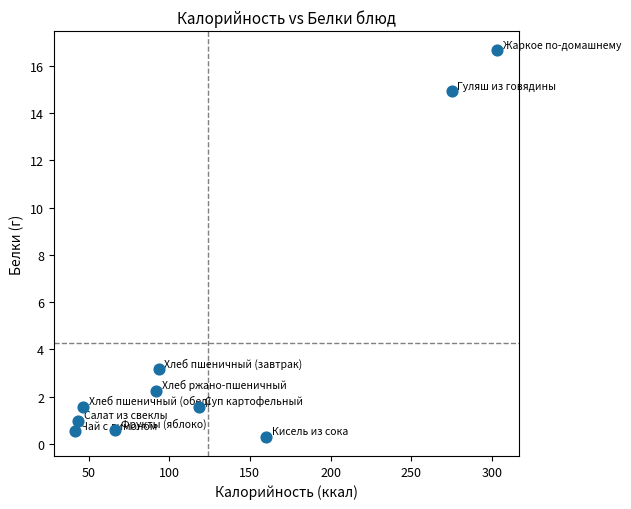

What is the average Y value?

4.3